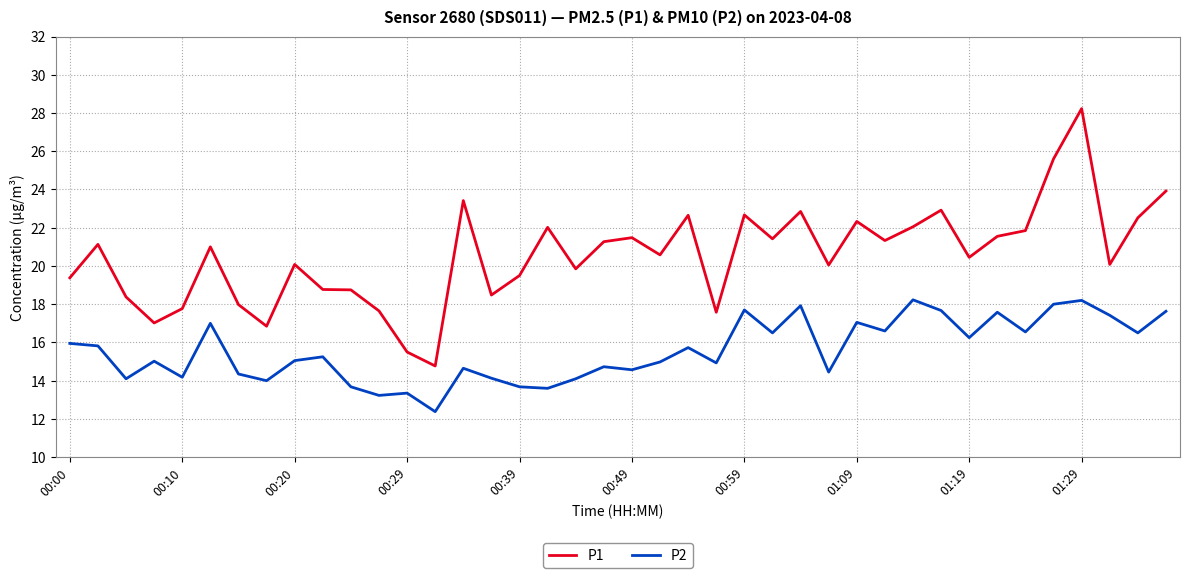

What is the maximum value for P1?

28.2